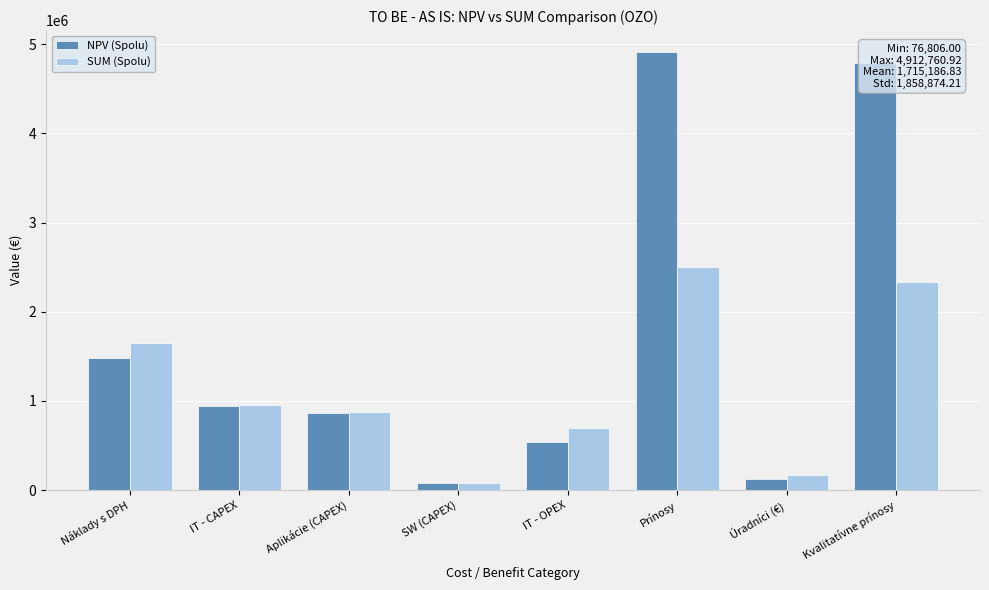

List the series in order of their overall mean, lowest first.

SUM (Spolu), NPV (Spolu)